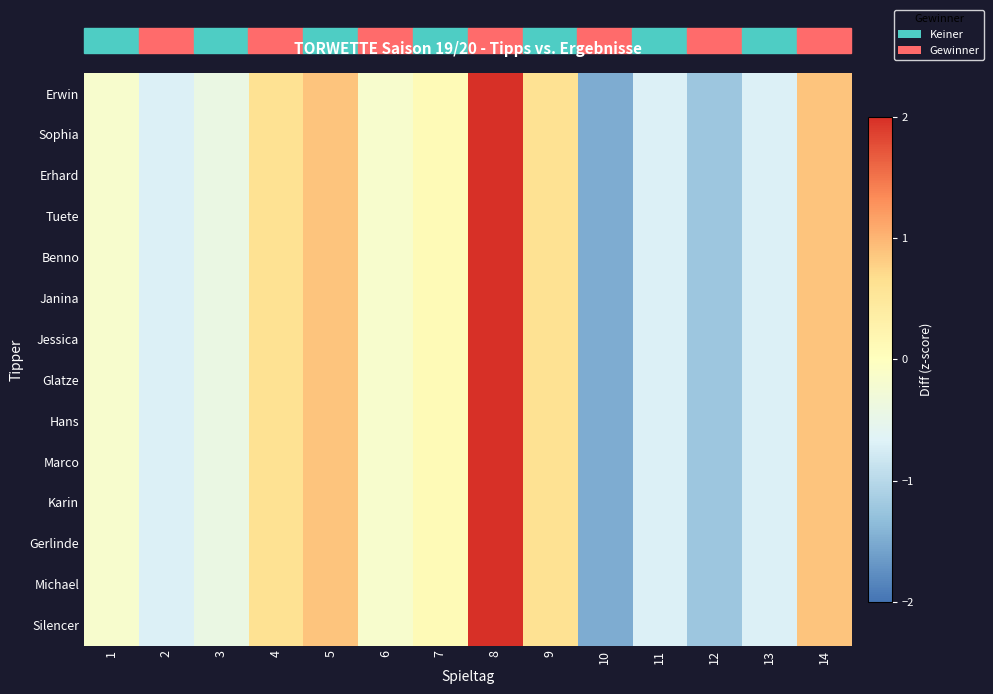

At how many categories does at least one series exceed 1?

1